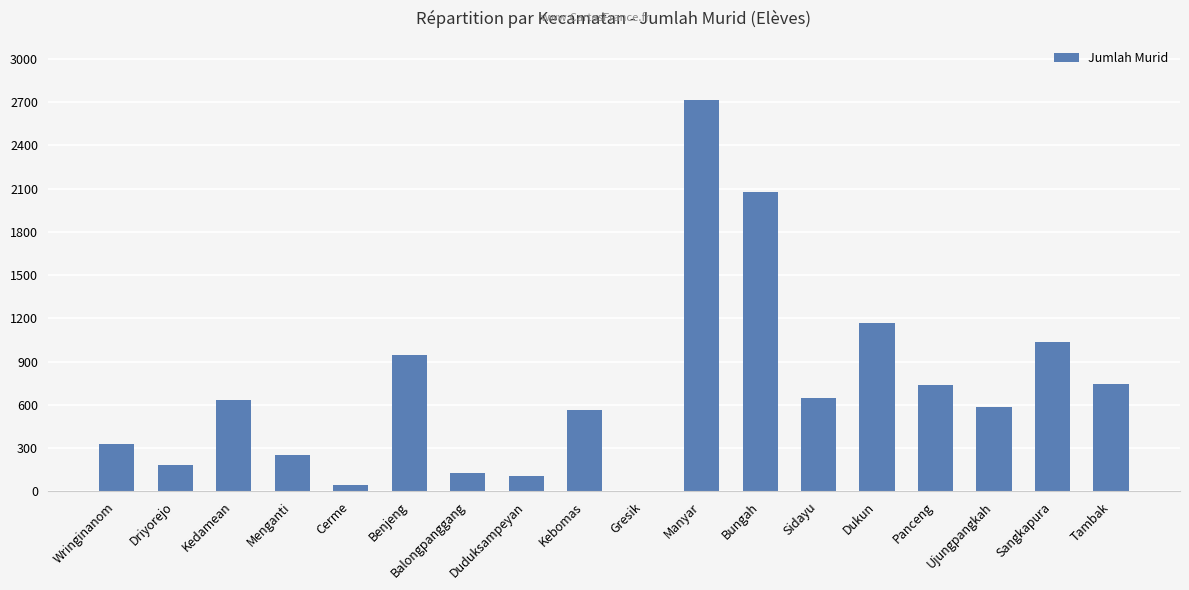

Approximately how many times larger is the value at Wringinanom compared to Duduksampeyan?

3.2